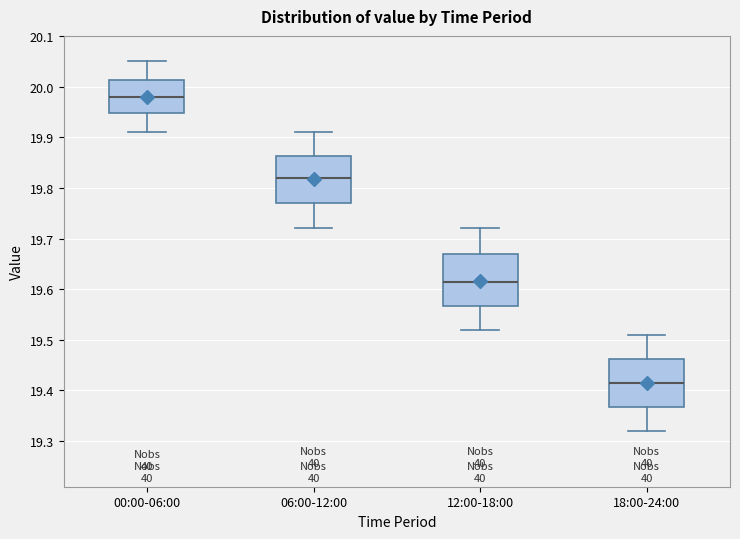

Reading left to right, transcribe this box plot: for each box, give where its median line is, the range the box spans, and where its two whiskers end, as read against the y-axis. The values are not printed on the chart, so give them approximately, as read against the axis.

00:00-06:00: median 19.98, box 19.95 to 20.01, whiskers 19.91 to 20.05
06:00-12:00: median 19.82, box 19.77 to 19.86, whiskers 19.72 to 19.91
12:00-18:00: median 19.62, box 19.57 to 19.67, whiskers 19.52 to 19.72
18:00-24:00: median 19.42, box 19.37 to 19.46, whiskers 19.32 to 19.51